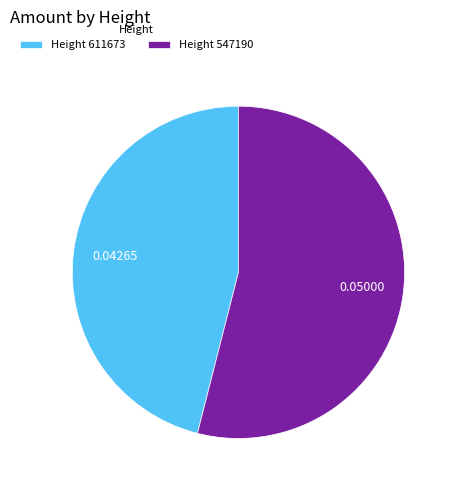

Rank the categories by value from highest to lowest.

Height 547190, Height 611673